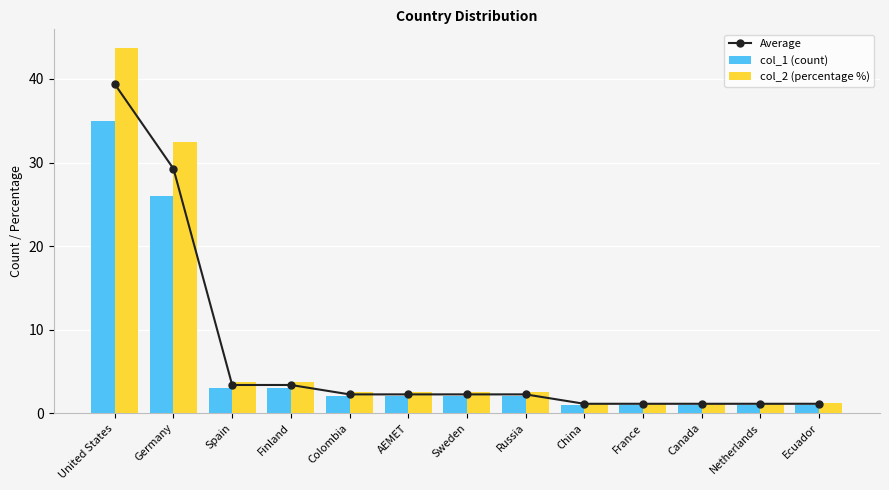

Count the number of categories in the chart.

13